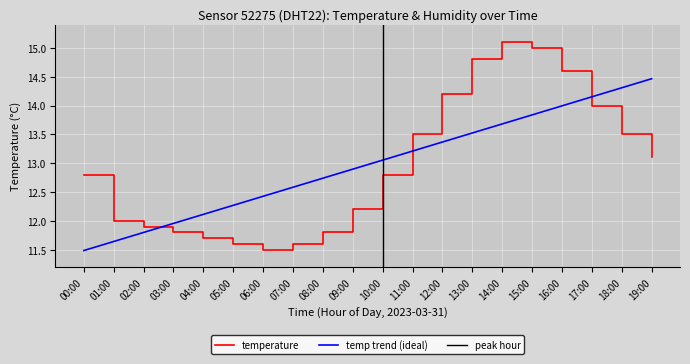

Reading right to left, transcribe all the data shown in this chart.

19:00=13.1	18:00=13.5	17:00=14.0	16:00=14.6	15:00=15.0	14:00=15.1	13:00=14.8	12:00=14.2	11:00=13.5	10:00=12.8	09:00=12.2	08:00=11.8	07:00=11.6	06:00=11.5	05:00=11.6	04:00=11.7	03:00=11.8	02:00=11.9	01:00=12.0	00:00=12.8